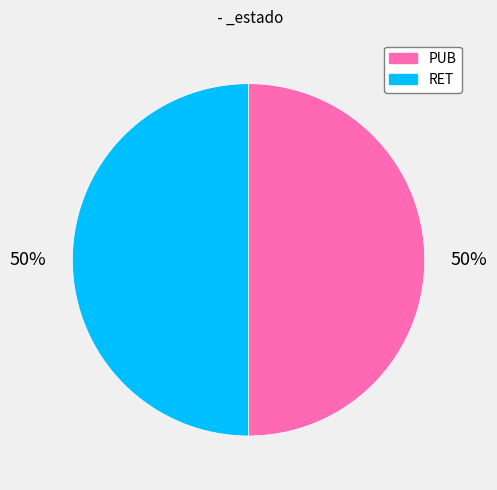

To the nearest percent, what portion does PUB represent?

50%